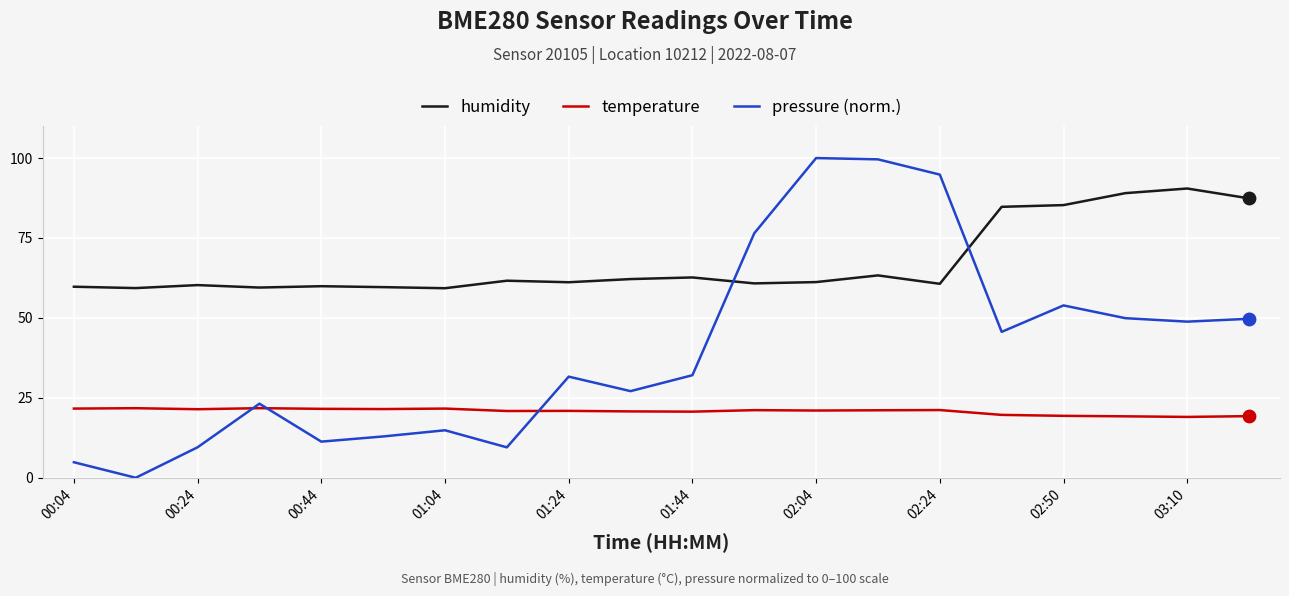

Which series has the widest spread of values?

pressure (norm.)